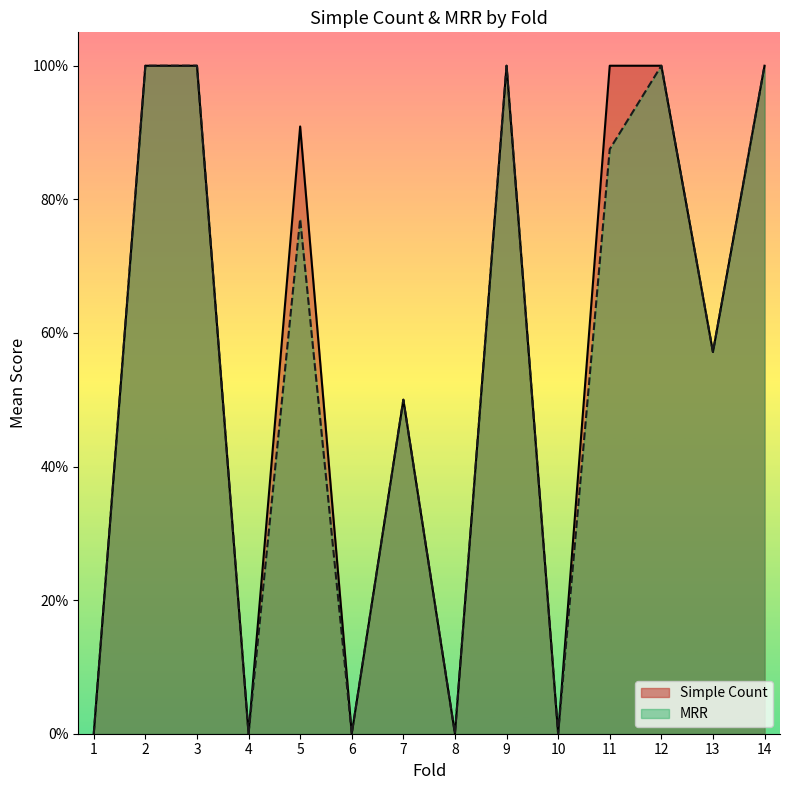

List the series in order of their peak value, lowest first.

Simple Count, MRR